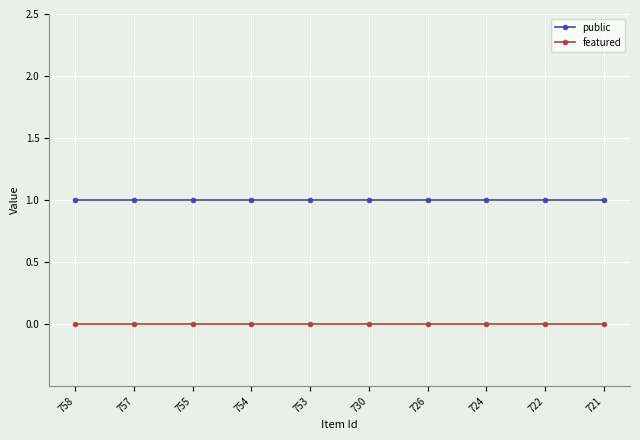

True or false: featured and public cross at least once.

False